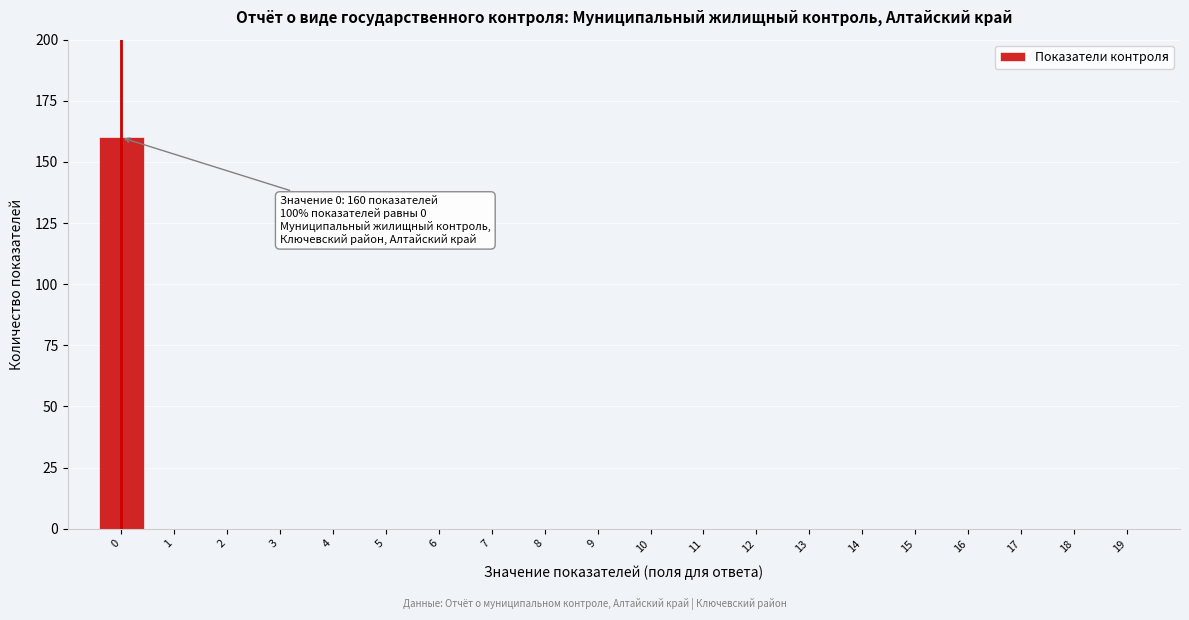

Over which range of the x-axis is the bar tallest?

-0.5 to 0.5